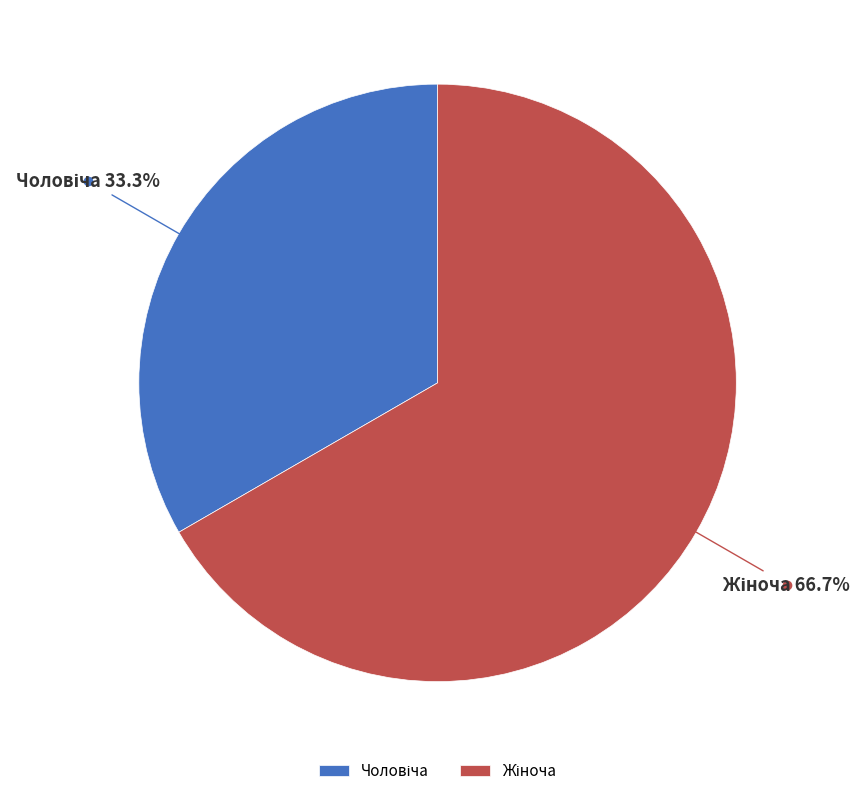

Is there a majority slice in this chart?

Yes